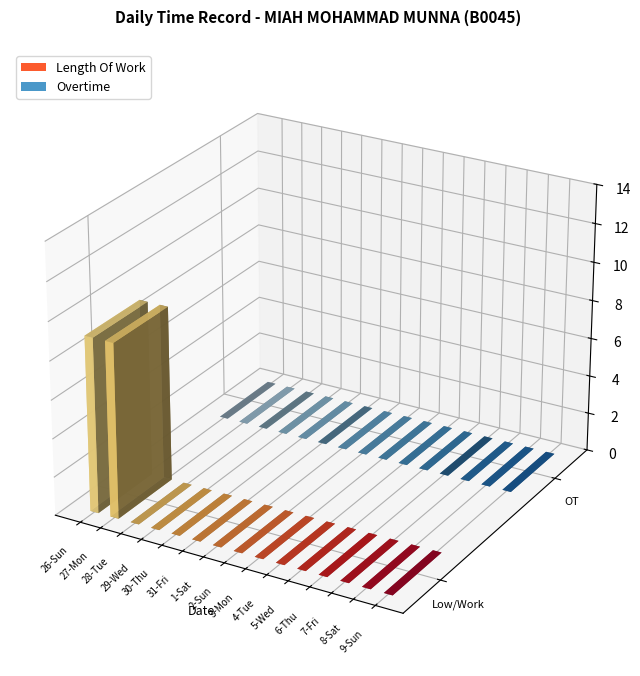

What is the average value?

1.2